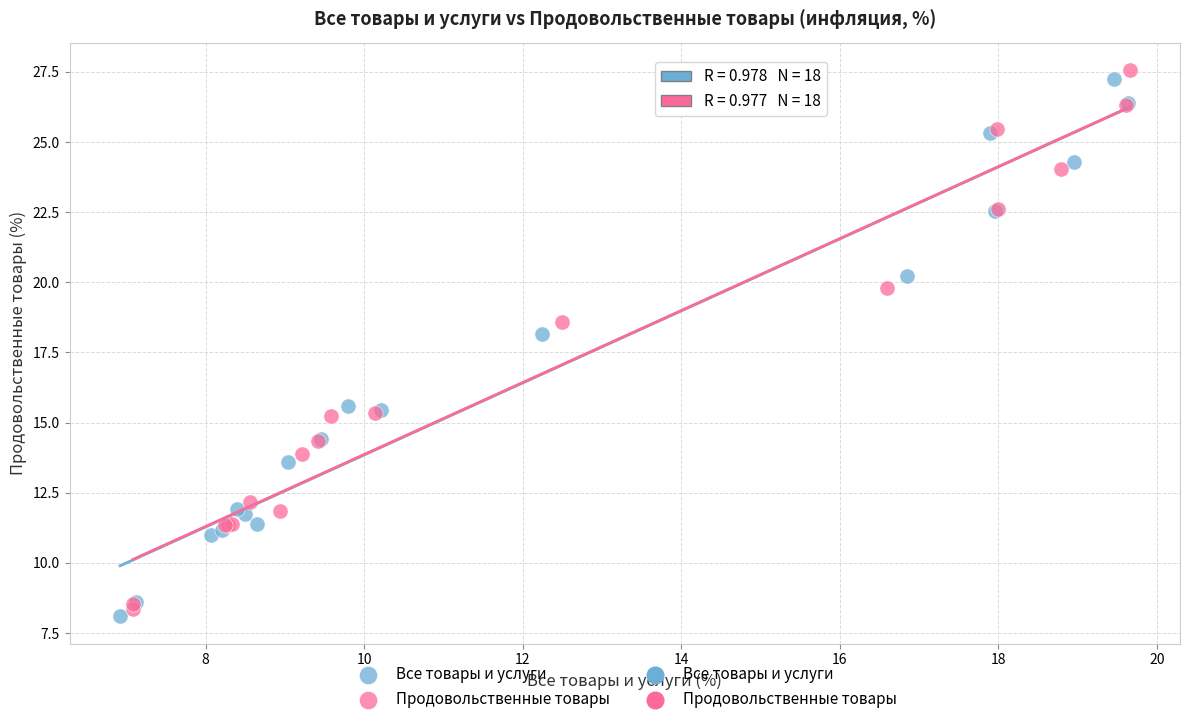

Which series has the largest Y range (max minus min)?

Продовольственные товары